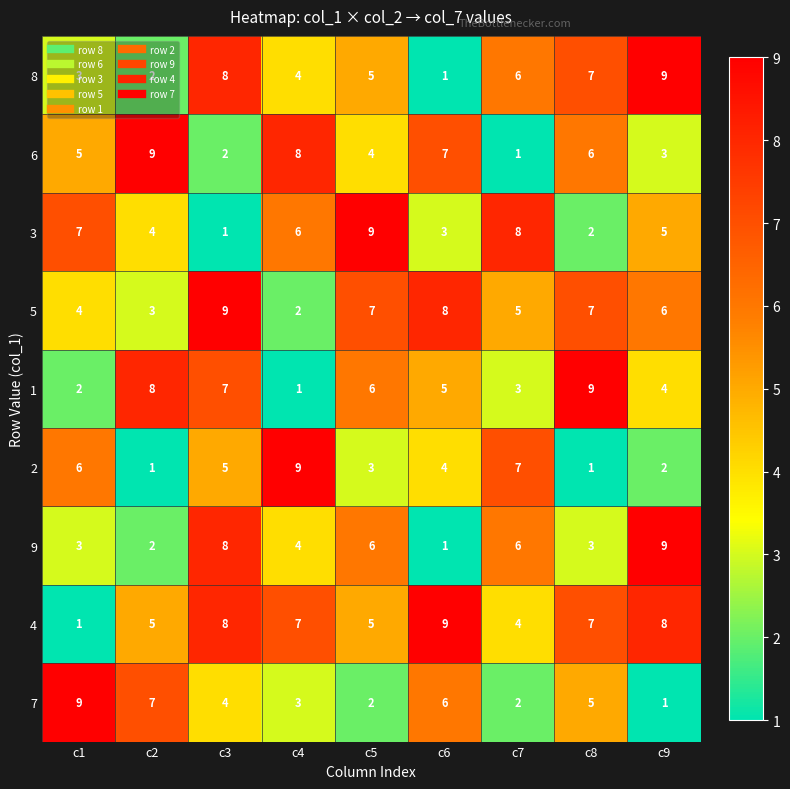

What value does the 8 series have at c1?

3